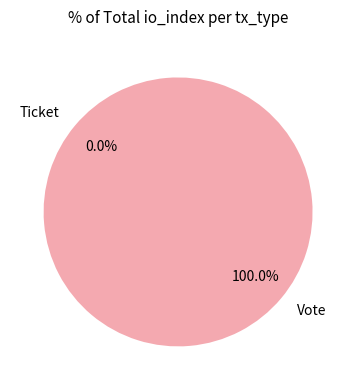

Is there a majority slice in this chart?

Yes